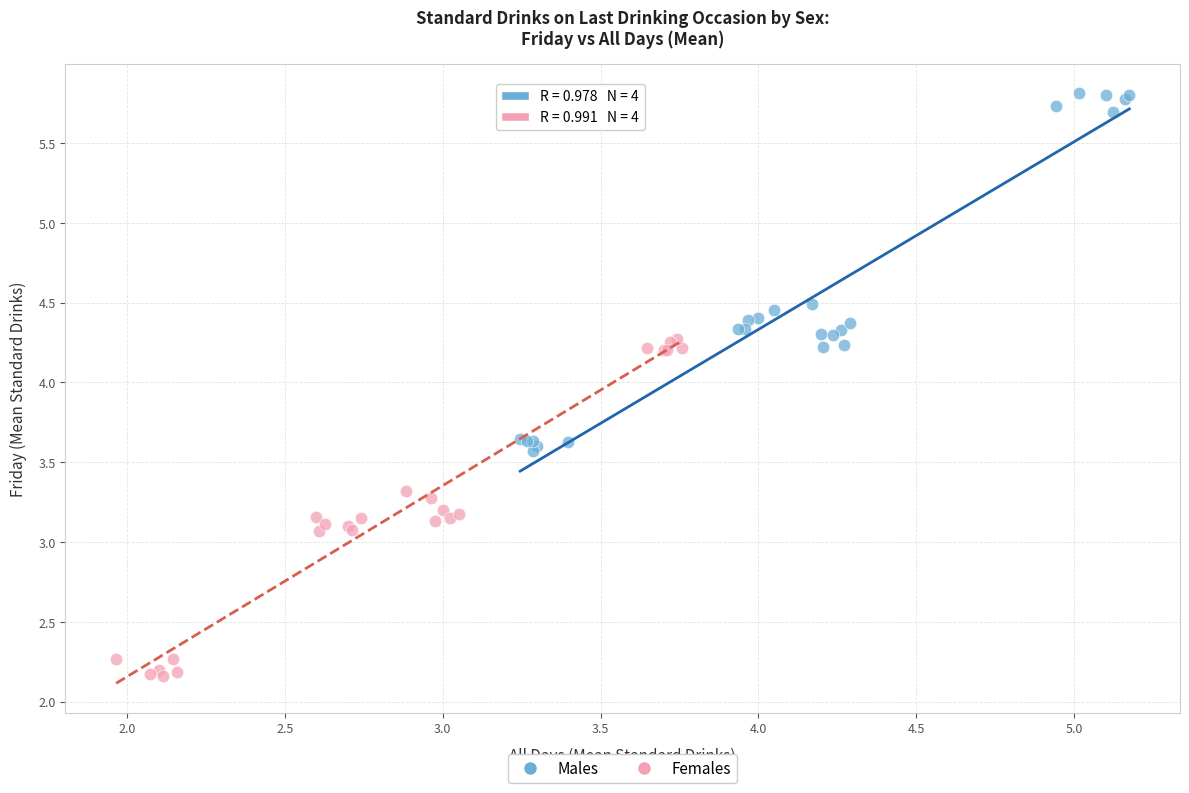

Which series contains the highest Y value?

Males